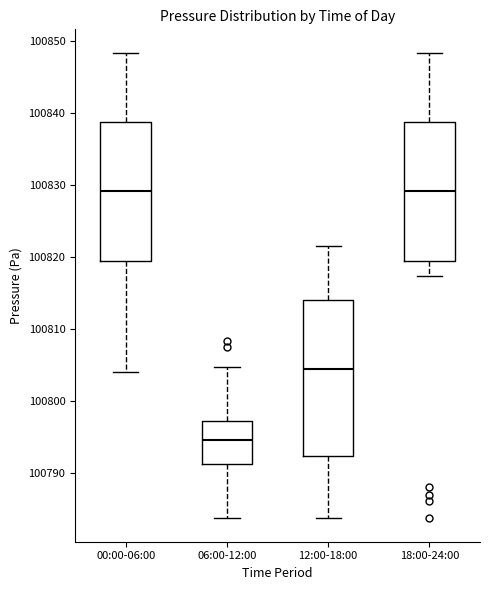

Which box's median line is the lowest?

06:00-12:00